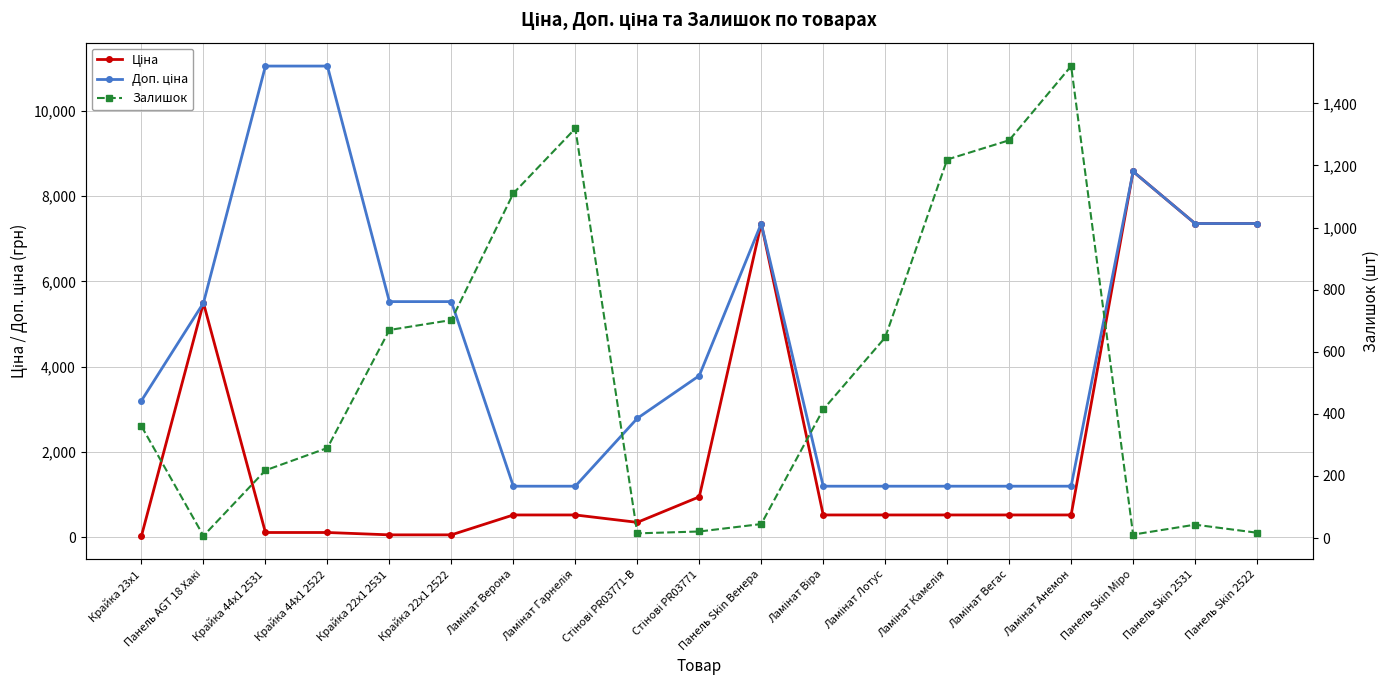

What is the sum of the Доп. ціна values at Крайка 23x1 and Ламінат Лотус?

4402.0